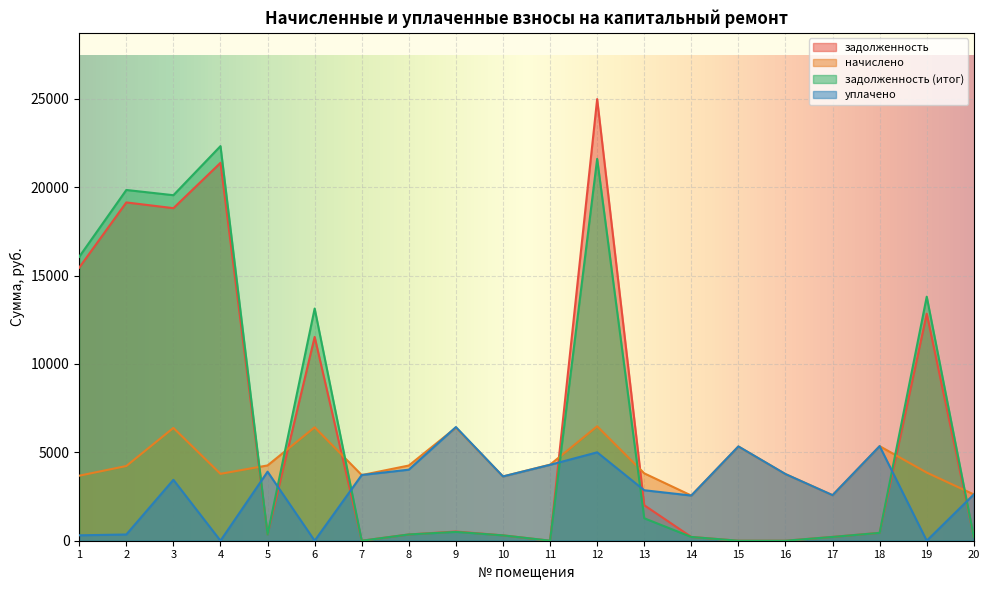

True or false: задолженность has more than 2 points higher than both neighbors.

True